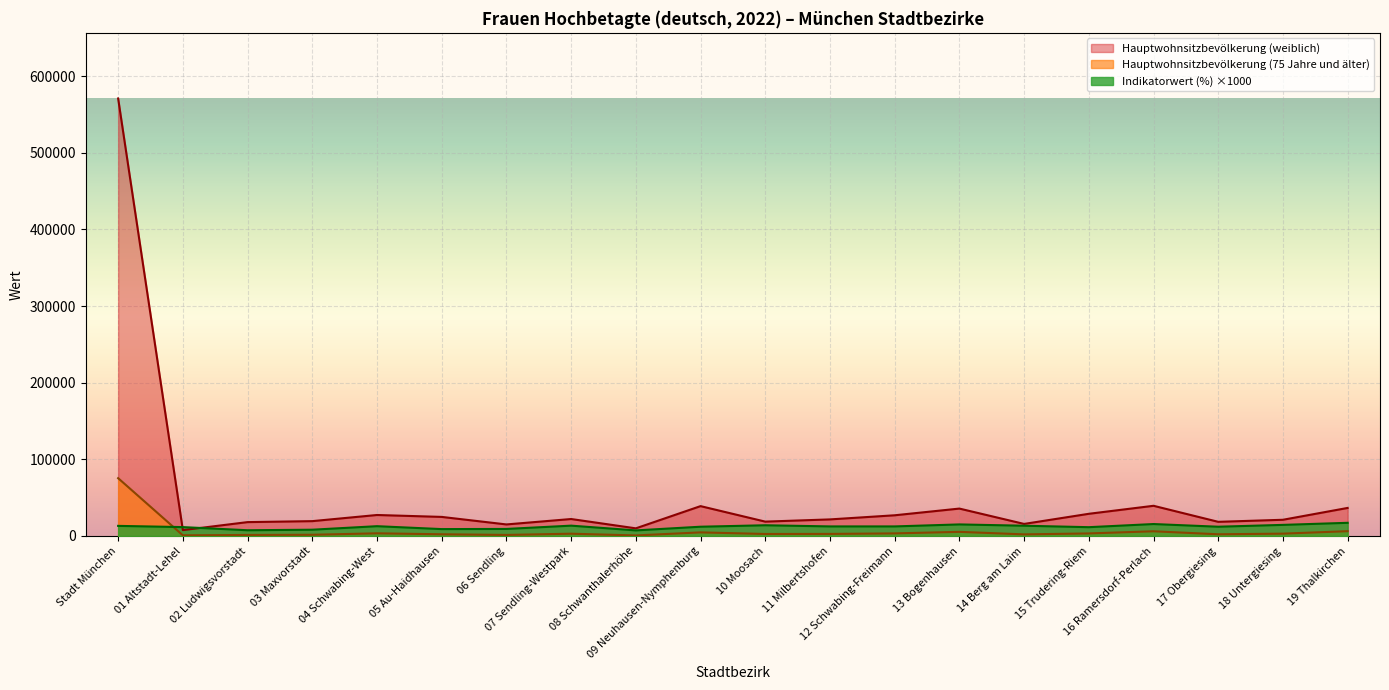

Which has a higher value, 14 Berg am Laim or 10 Moosach?

10 Moosach